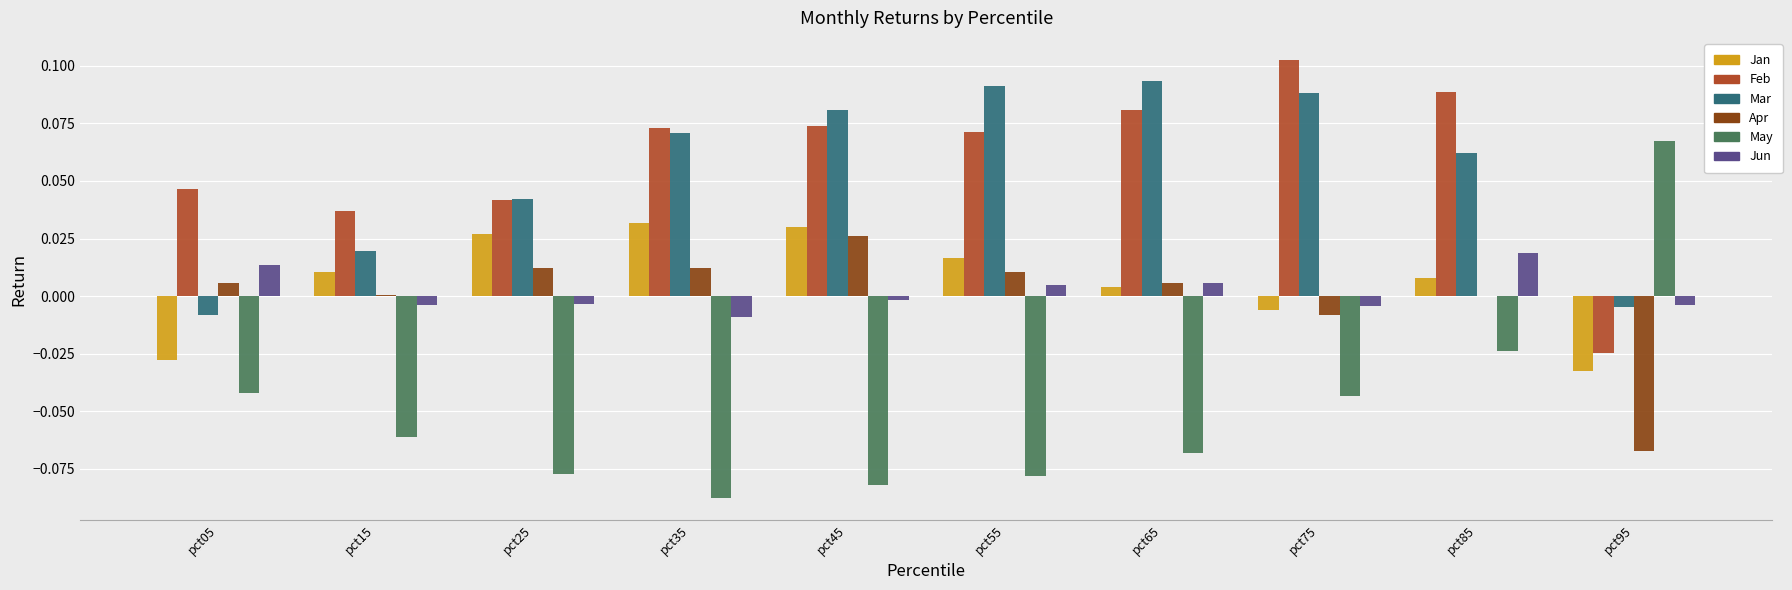

Count the number of categories in the chart.

10